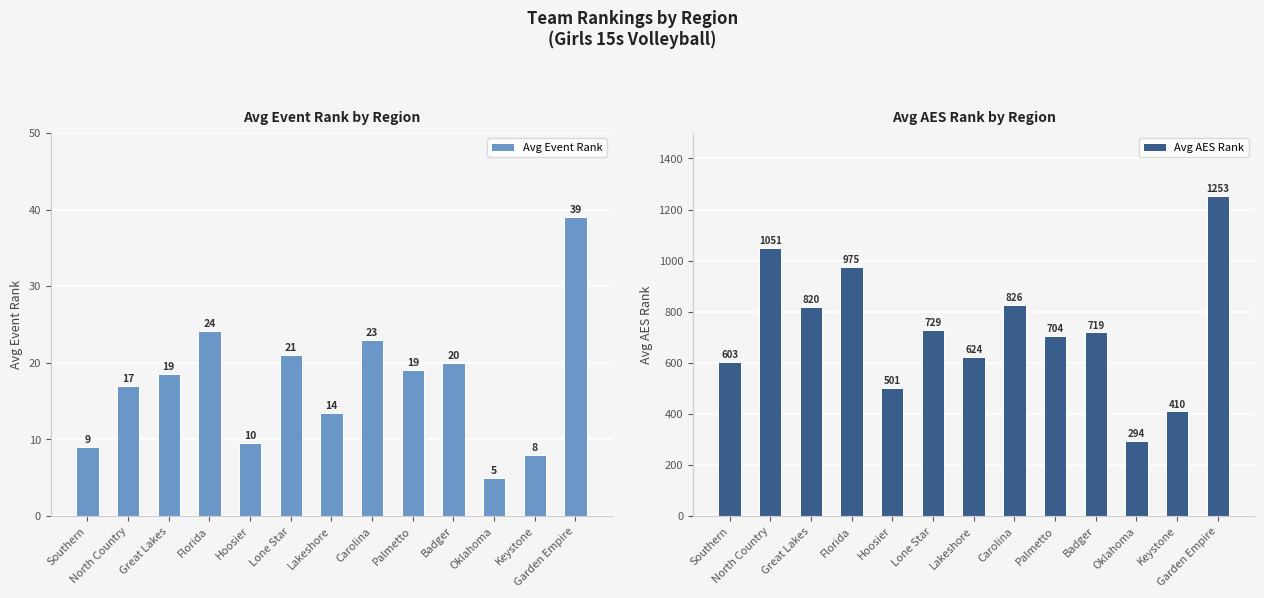

Rank the series by their average value, from lowest to highest.

Avg Event Rank, Avg AES Rank